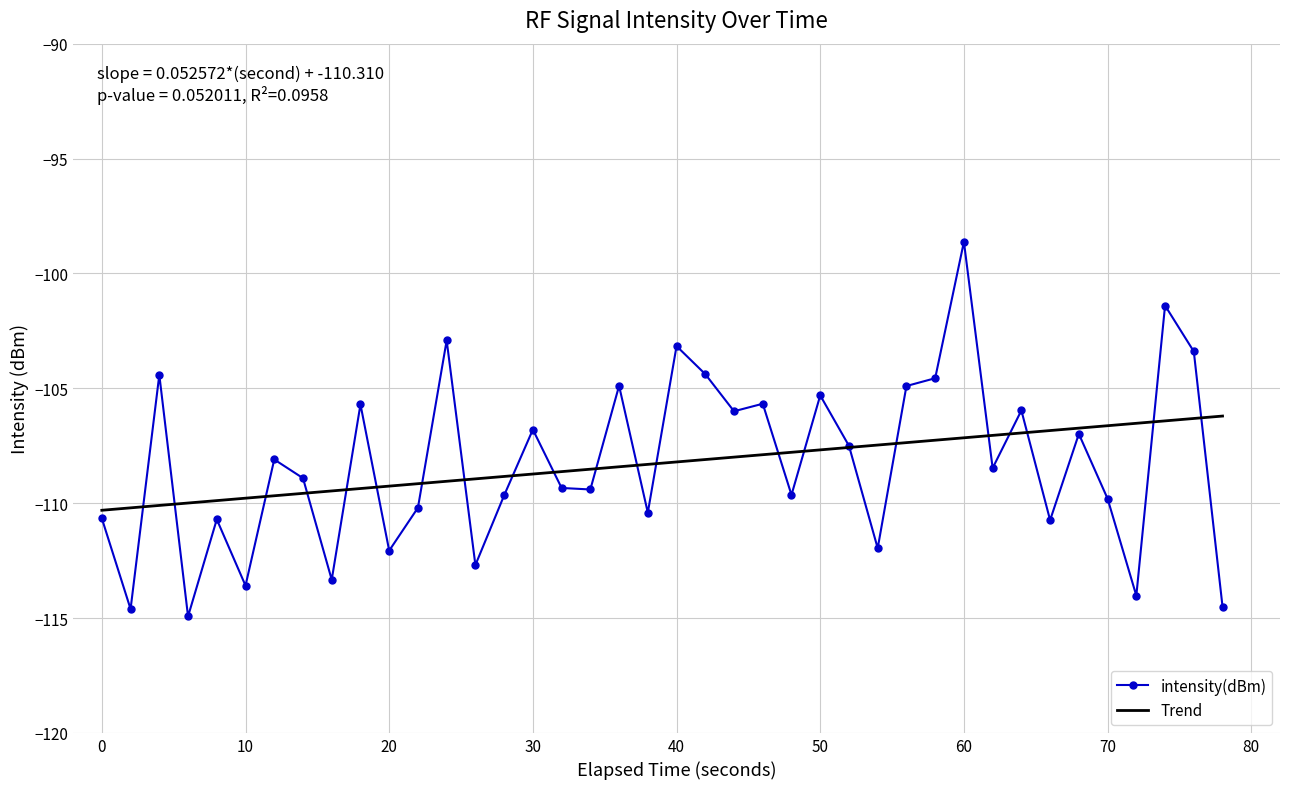

Rank the series by their maximum value, from highest to lowest.

intensity(dBm), Trend